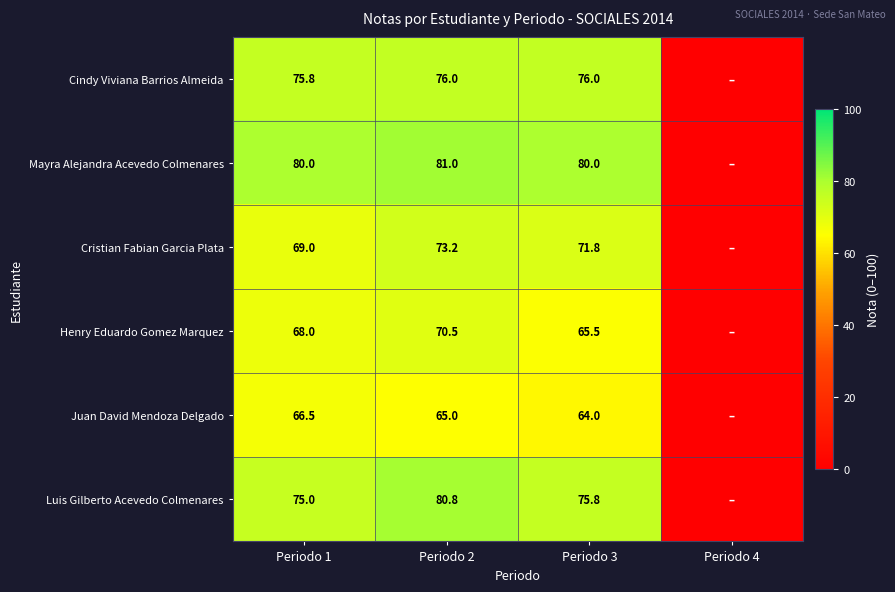

Is the value of Juan David Mendoza Delgado at Periodo 3 greater than the value of Luis Gilberto Acevedo Colmenares at Periodo 3?

No